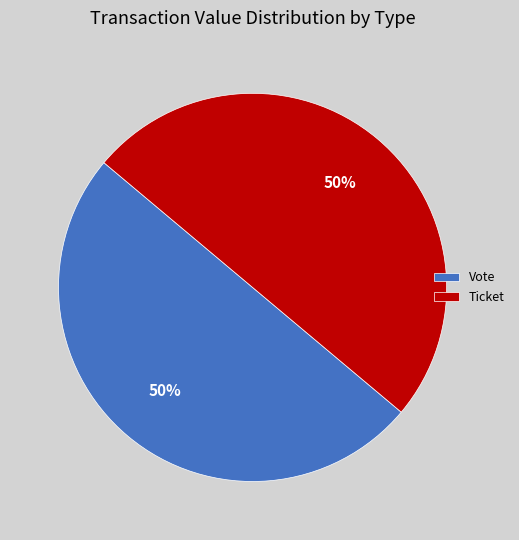

To the nearest percent, what is the combined percentage of Ticket and Vote?

100%